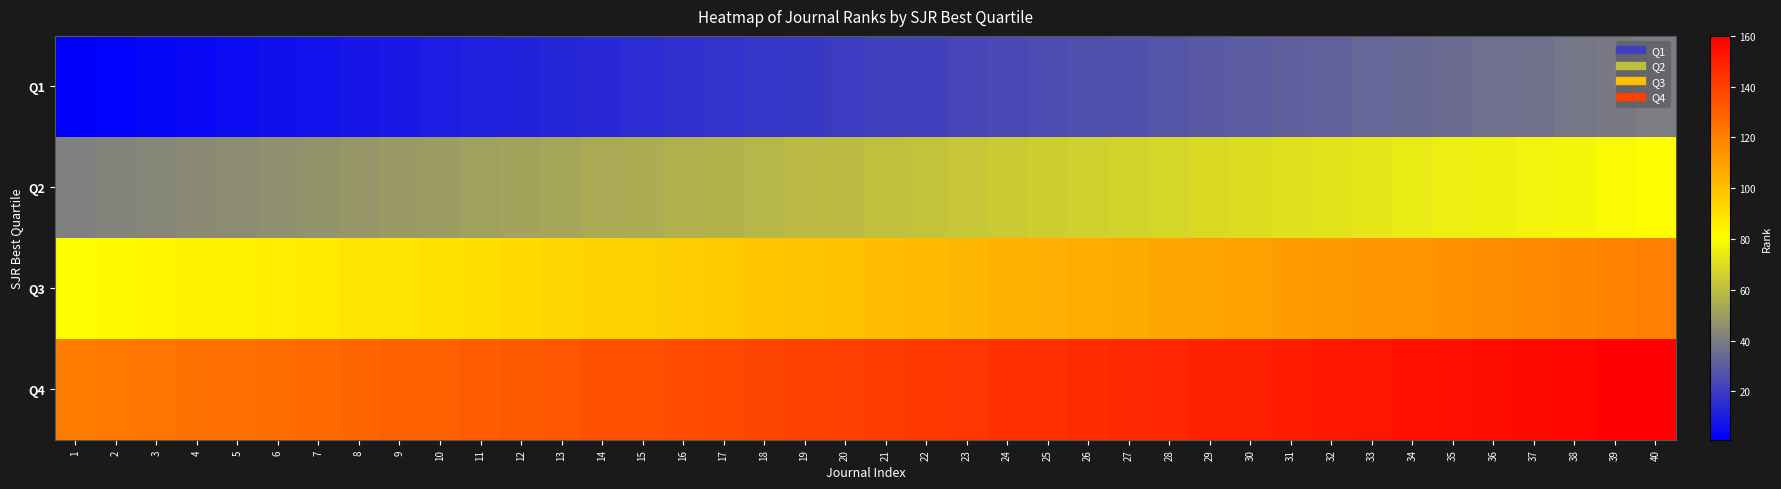

What is the total value across all series at 24?

336